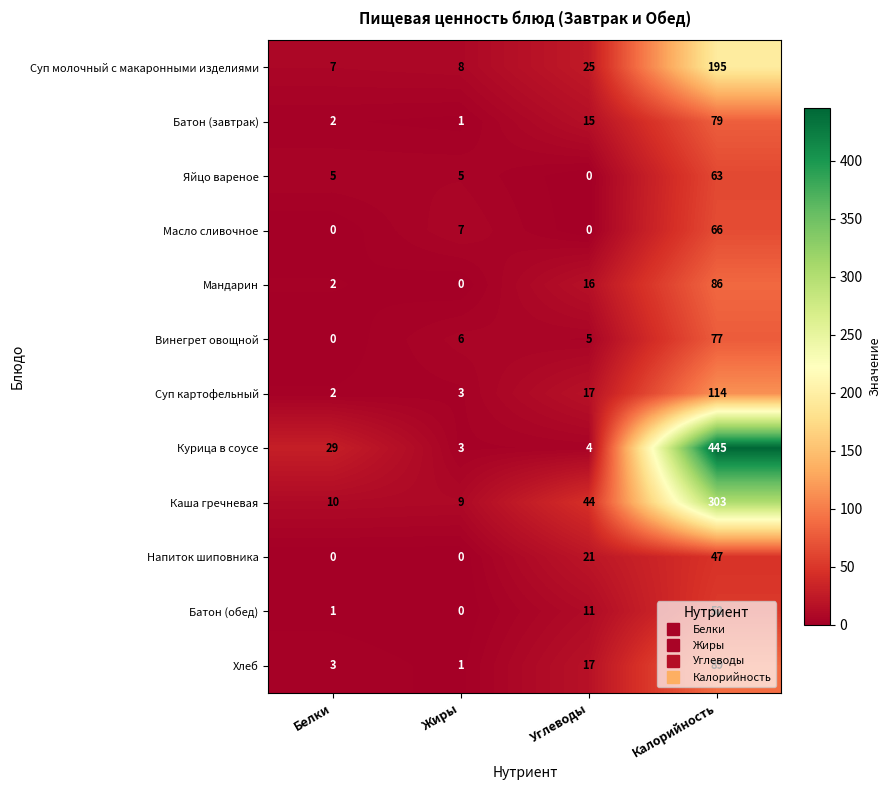

What is the average value of the Винегрет овощной series?

22